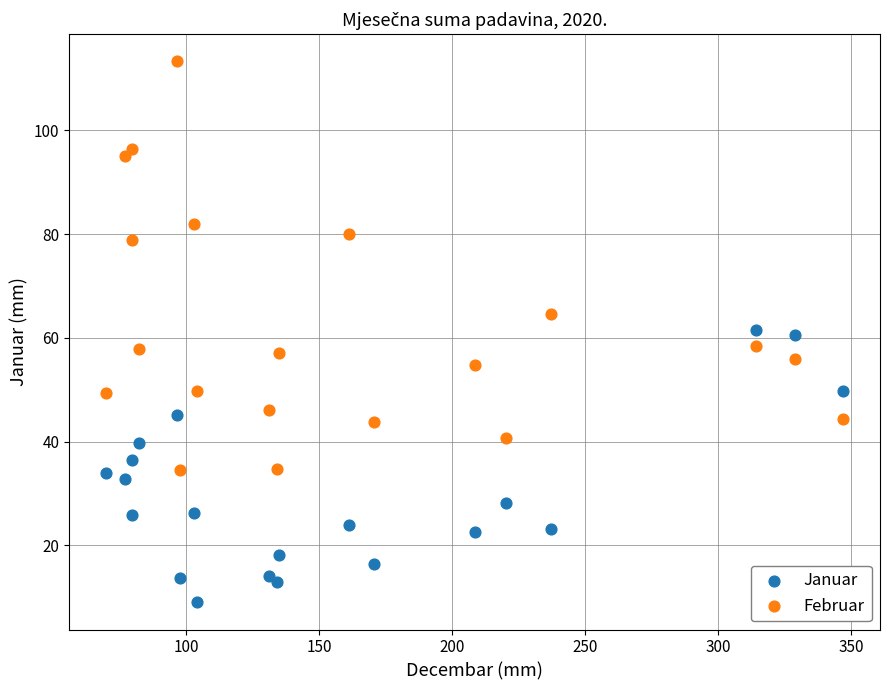

Which series has the largest Y range (max minus min)?

Februar